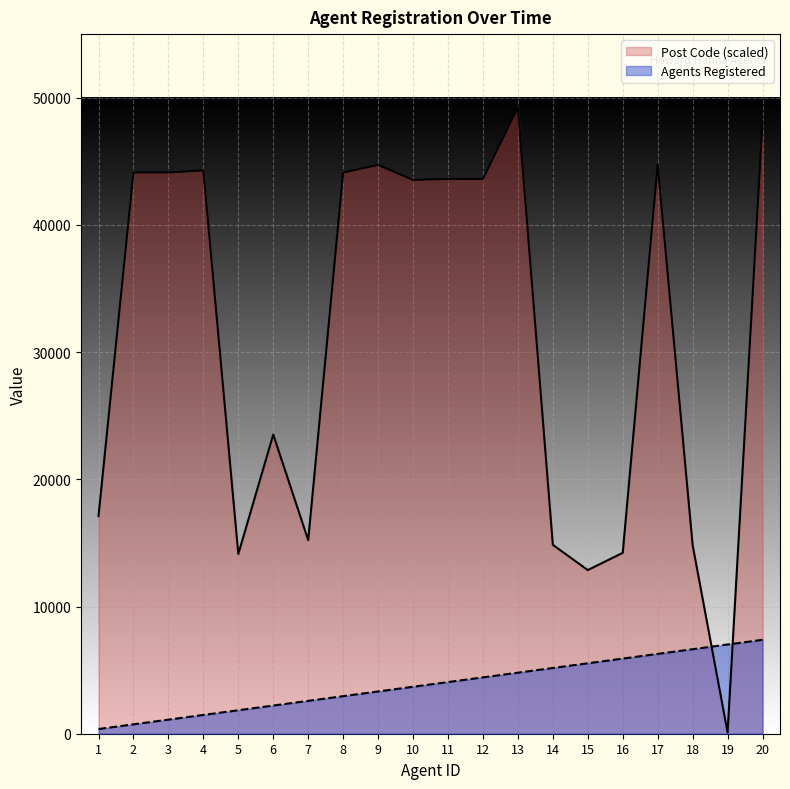

Which series has the largest range (max minus min)?

Post Code (scaled)